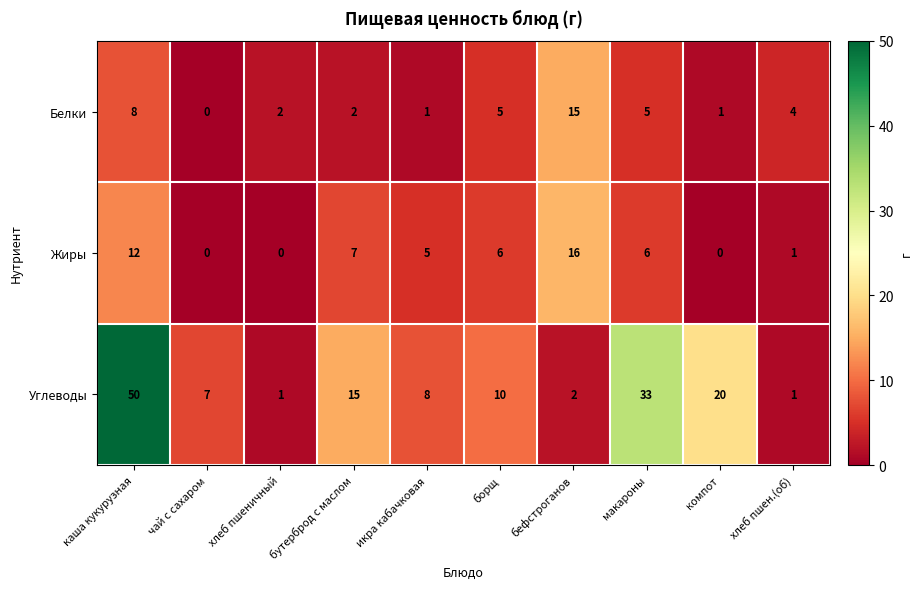

What is the difference between the Белки values at каша кукурузная and икра кабачковая?

7